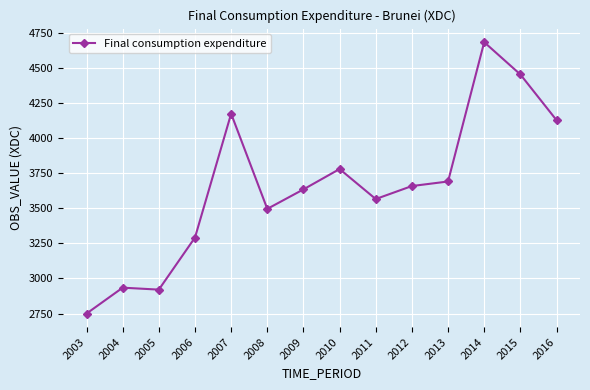

Reading left to right, list all the values displayed in this chart.

2749.5	2934.3	2920.4	3291.9	4175.4	3496.4	3635.5	3780.7	3566.6	3659.4	3691.8	4685.7	4455.5	4129.6